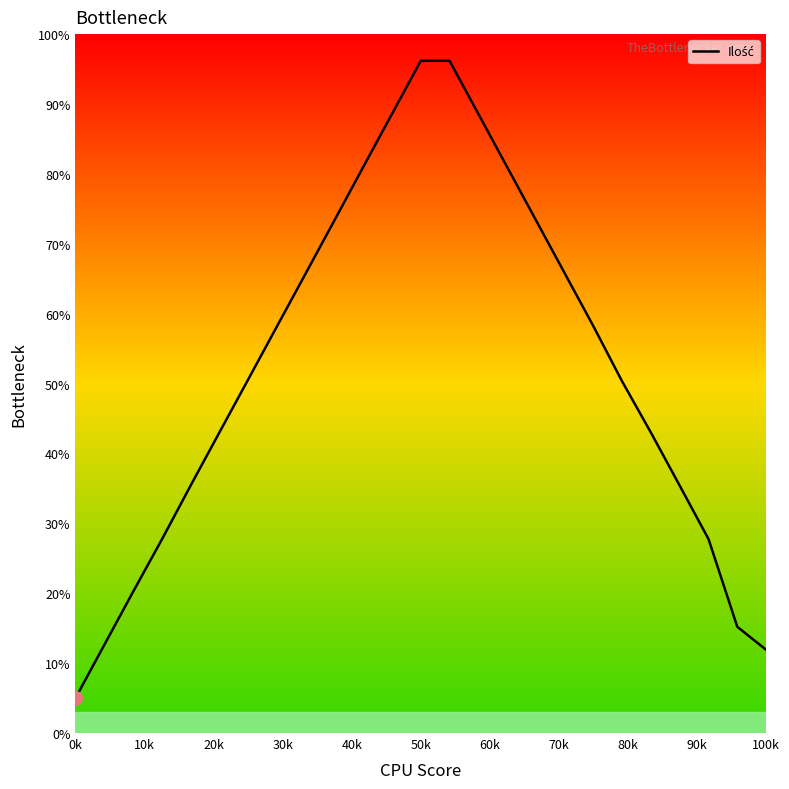

True or false: the data has more than 2 interior local peaks.

False